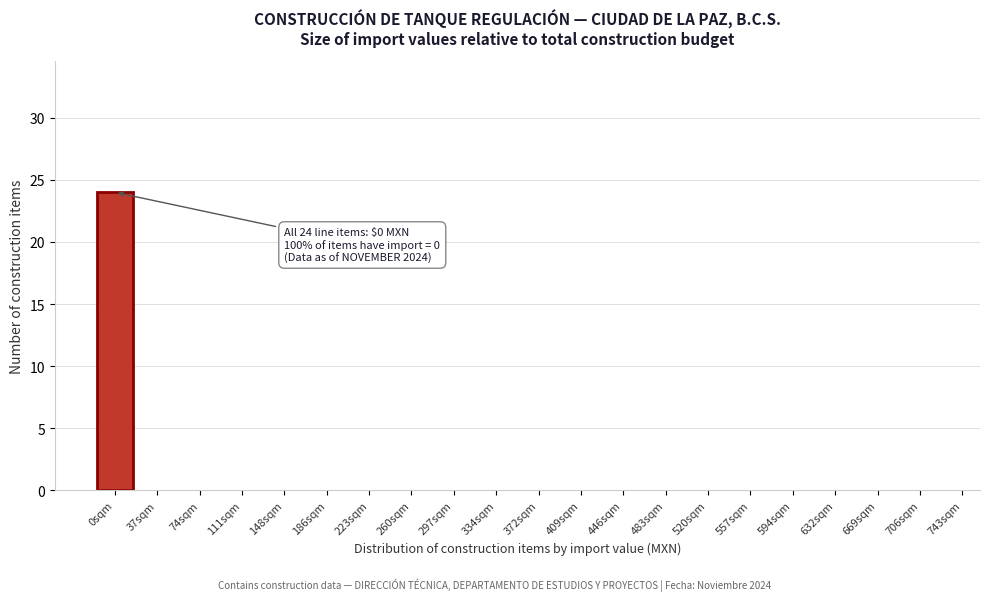

Reading left to right, extract all data points from this chart.

0sqm=24	37sqm=0	74sqm=0	111sqm=0	148sqm=0	186sqm=0	223sqm=0	260sqm=0	297sqm=0	334sqm=0	372sqm=0	409sqm=0	446sqm=0	483sqm=0	520sqm=0	557sqm=0	594sqm=0	632sqm=0	669sqm=0	706sqm=0